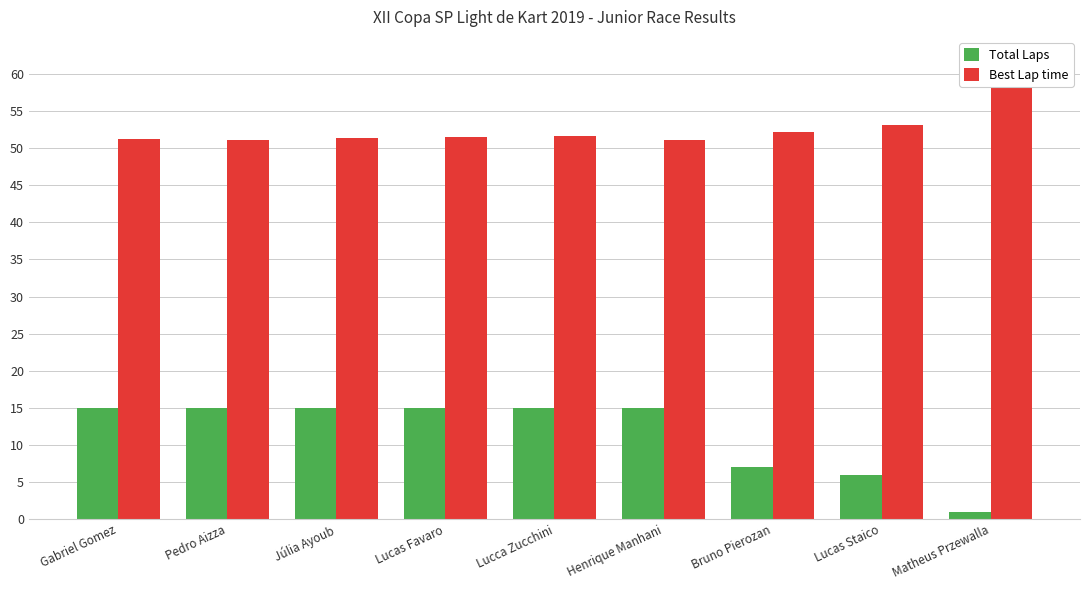

What is the sum of all Best Lap time values?

472.2